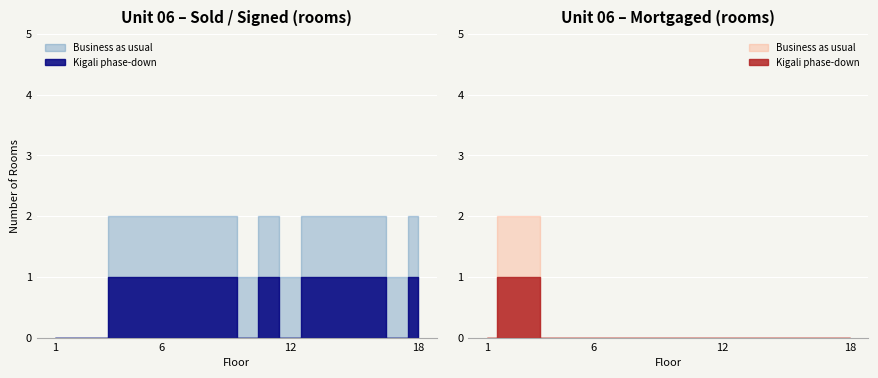

What are all the series names shown in the legend?

Business as usual, Kigali phase-down